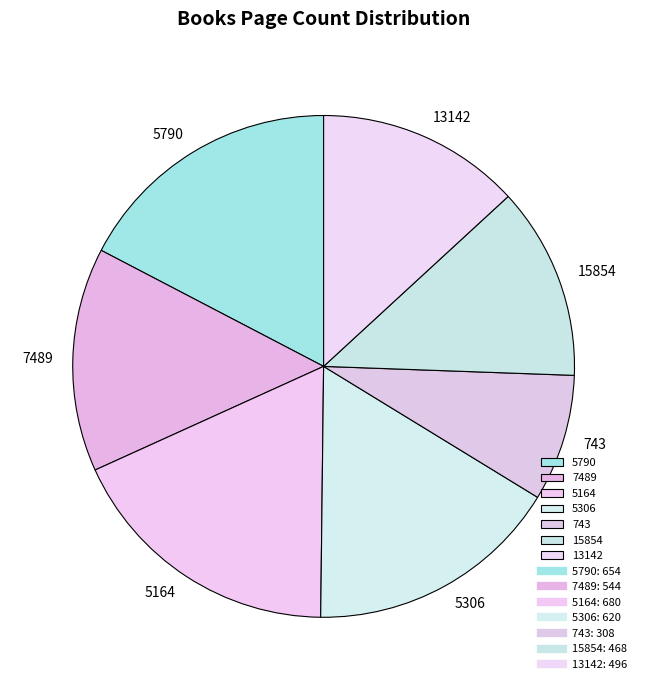

How many segments does this pie chart have?

7